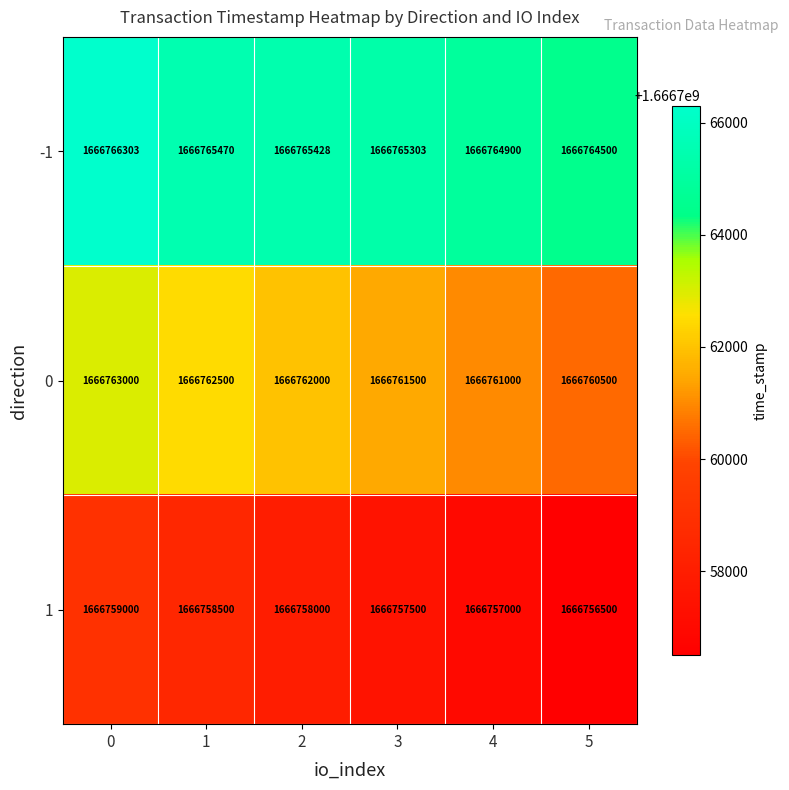

True or false: 0 has a value of 2995020353 at 5.

False